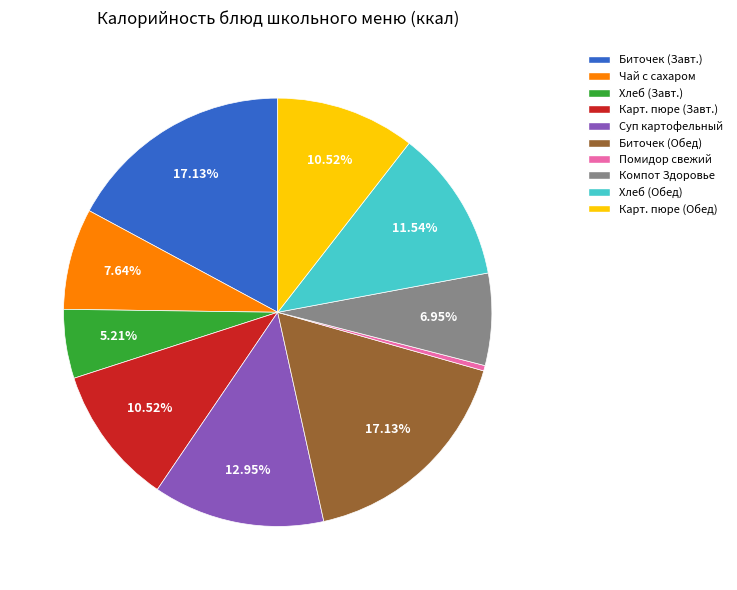

Which has a higher value, Помидор свежий or Компот Здоровье?

Компот Здоровье